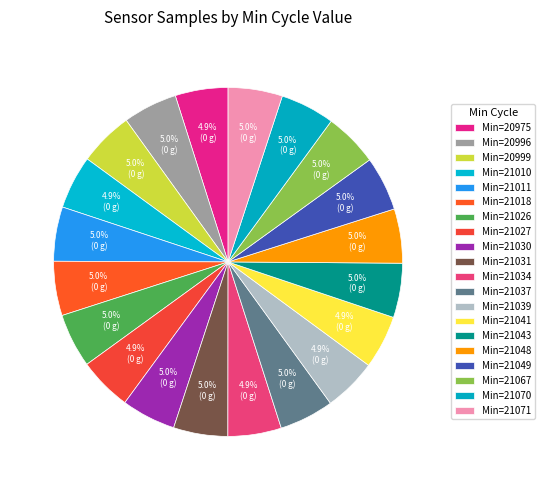

Rank the categories by value from highest to lowest.

21037, 20996, 21031, 21049, 21070, 21071, 21043, 21018, 20999, 21048, 21011, 21030, 21026, 21067, 21010, 21034, 21041, 21027, 21039, 20975